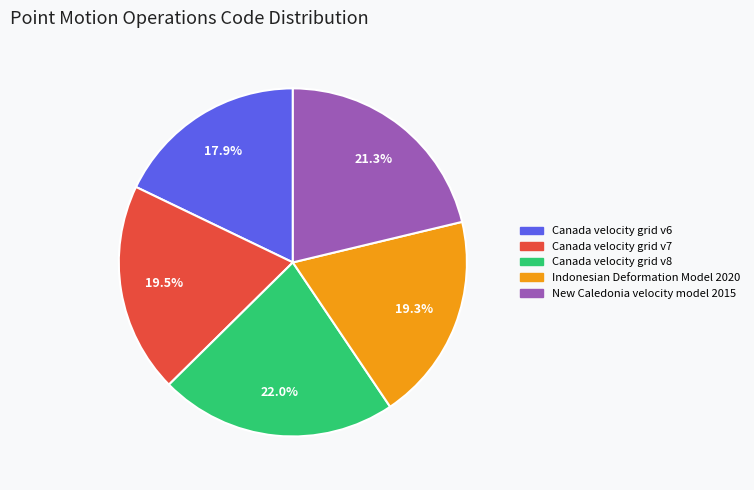

True or false: Canada velocity grid v7 accounts for 33% of the total.

False